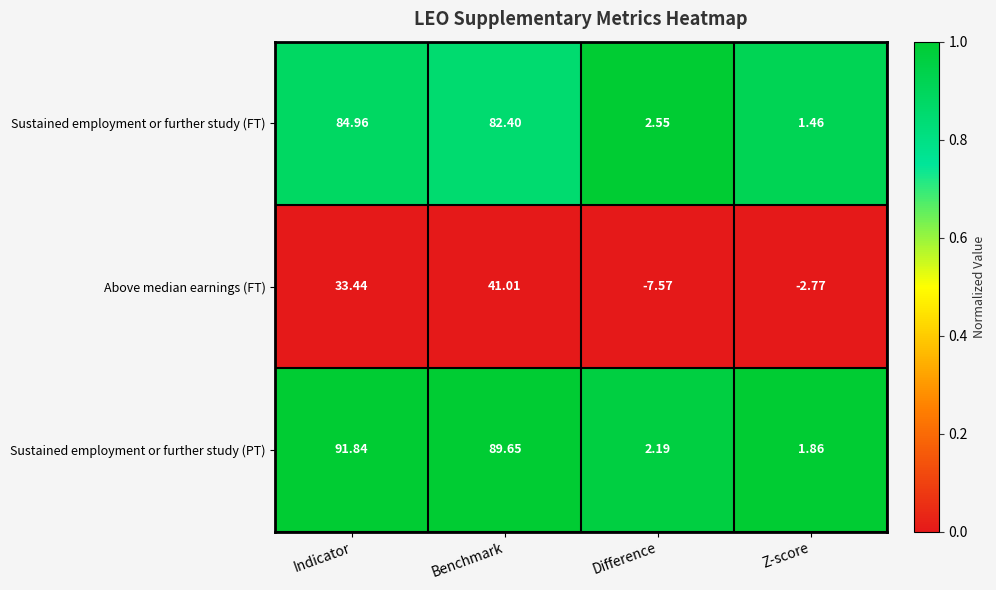

Which label corresponds to the largest value in the chart?

Indicator